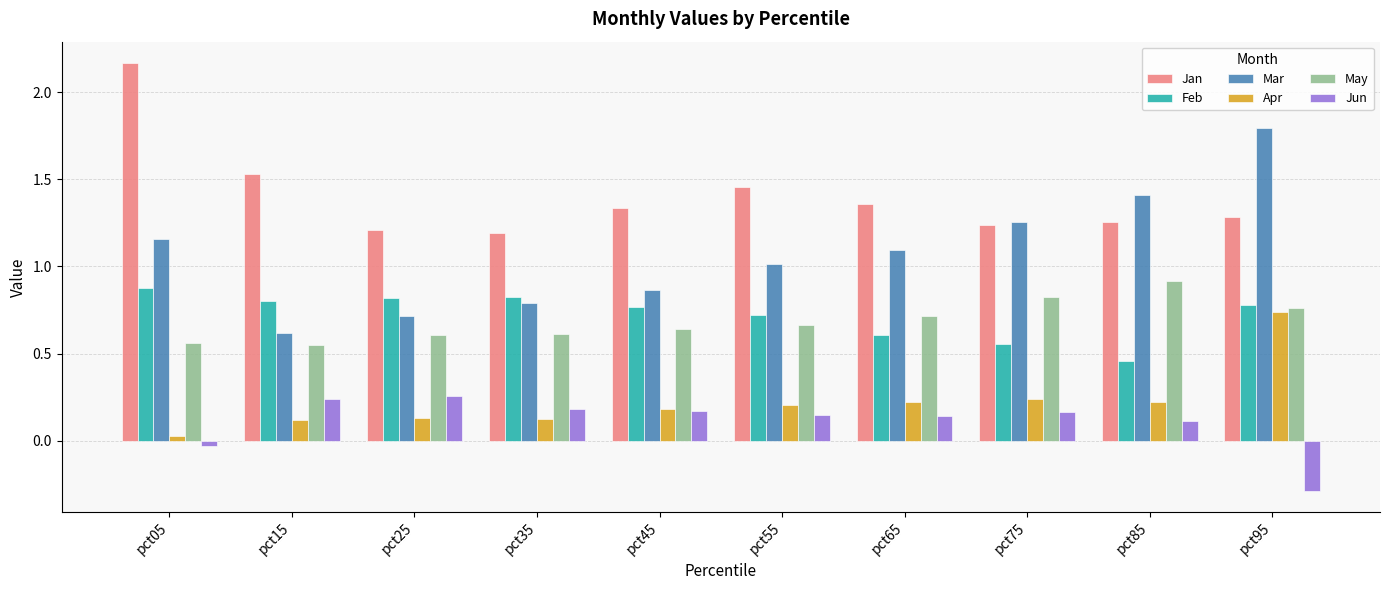

Which series has the widest spread of values?

Mar